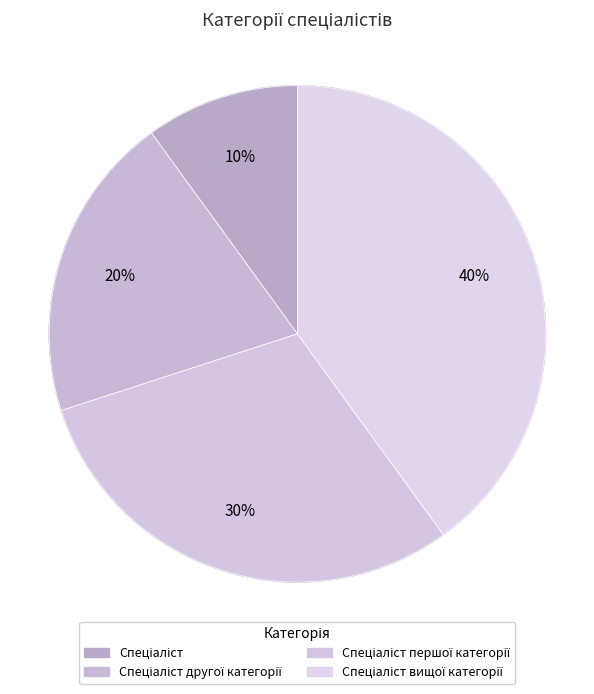

To the nearest percent, what is the combined percentage of Спеціаліст першої категорії and Спеціаліст вищої категорії?

70%